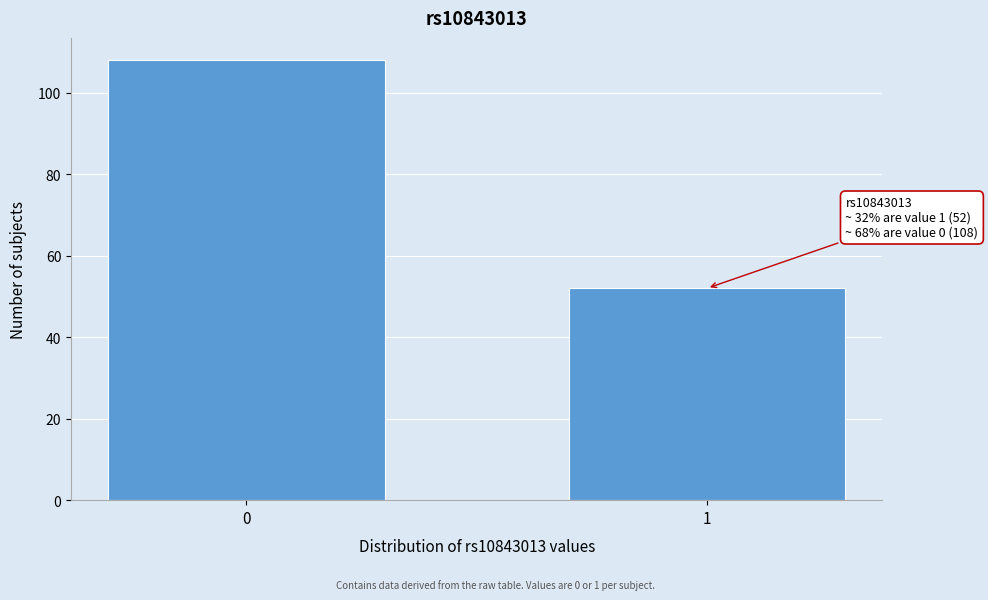

Reading left to right, list all the values displayed in this chart.

0=108	1=52